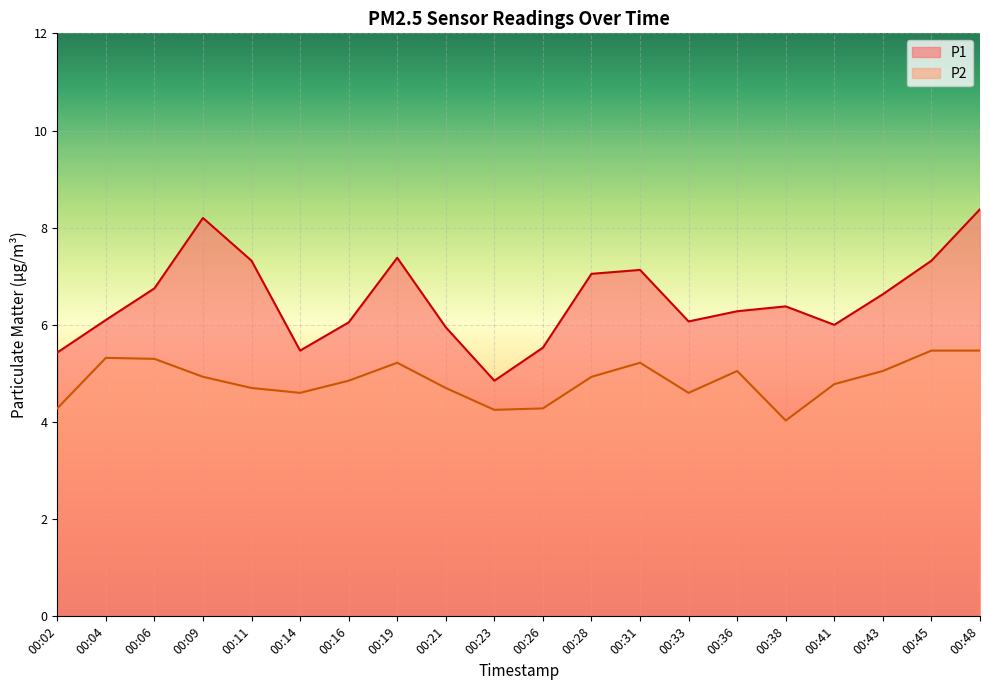

Read the P1 value at 00:36.

6.3